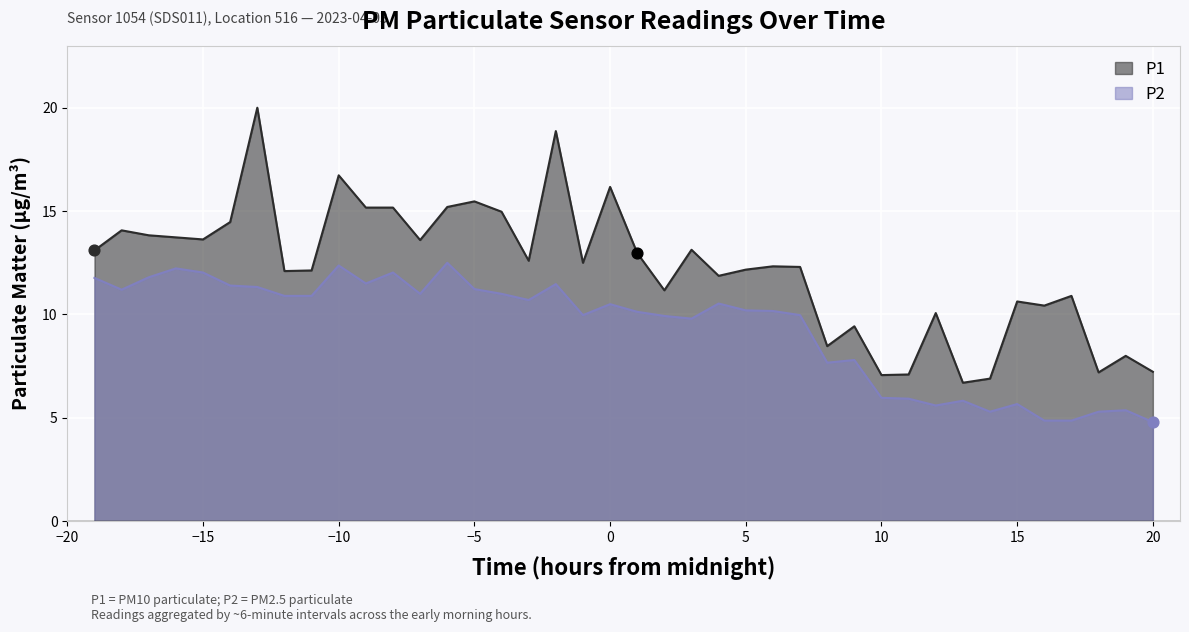

Which series has the widest spread of Y values?

P1